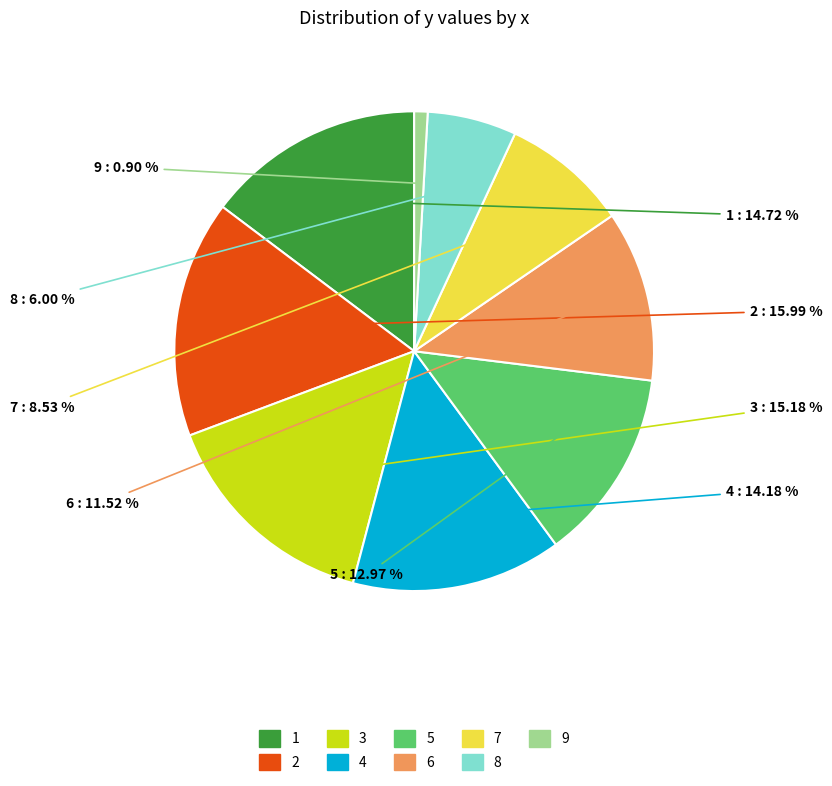

To the nearest percent, what is the combined percentage of 7 and 5?

22%